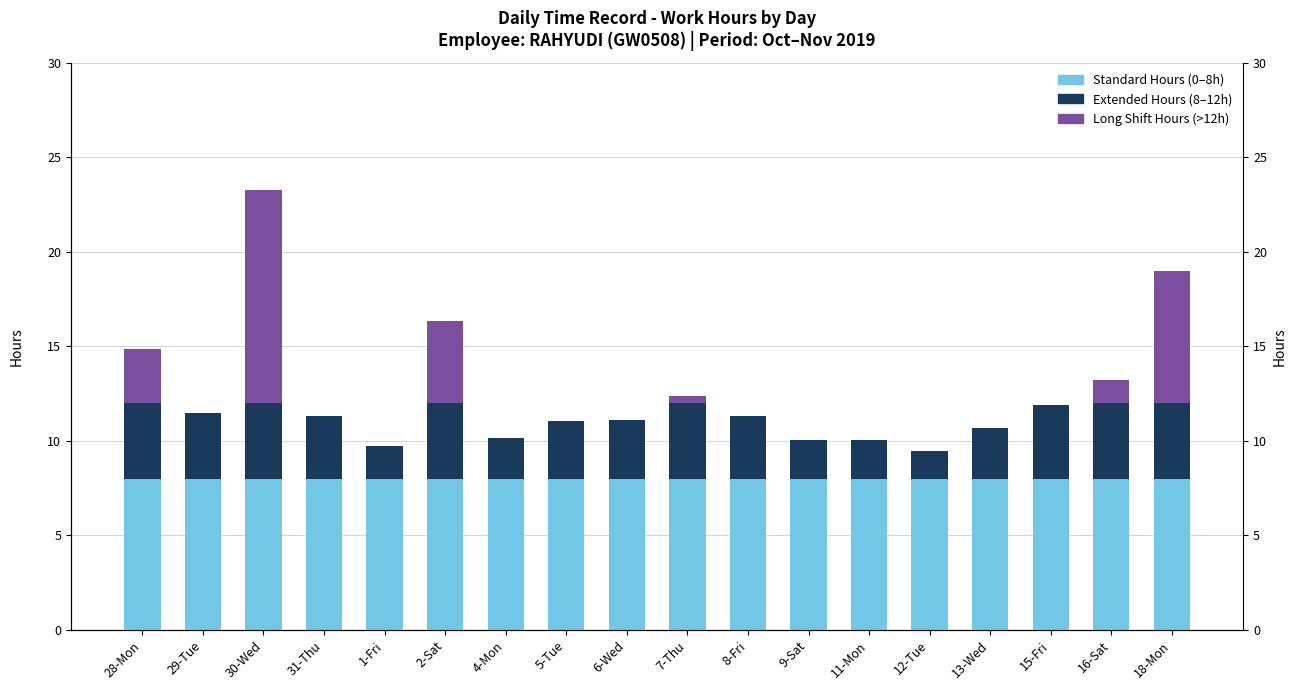

Where does the Extended Hours (8-12h) series first go above 3?

28-Mon